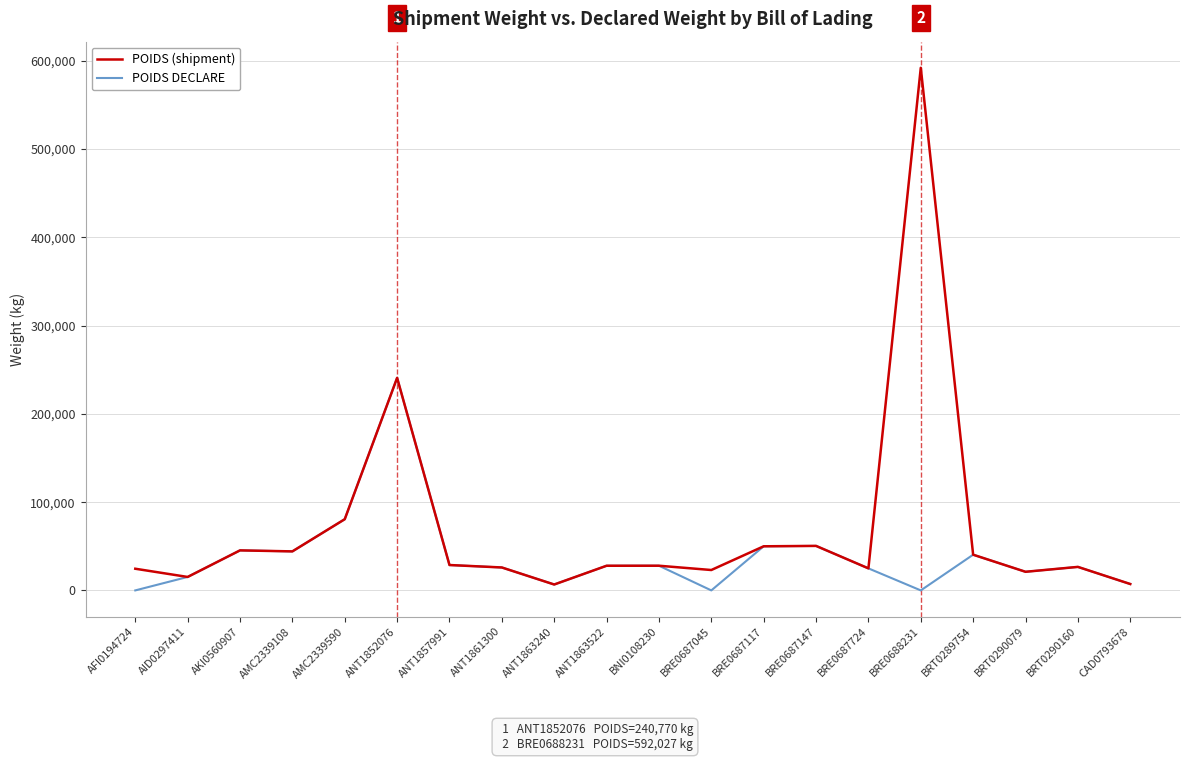

Which series has the largest range (max minus min)?

POIDS (shipment)